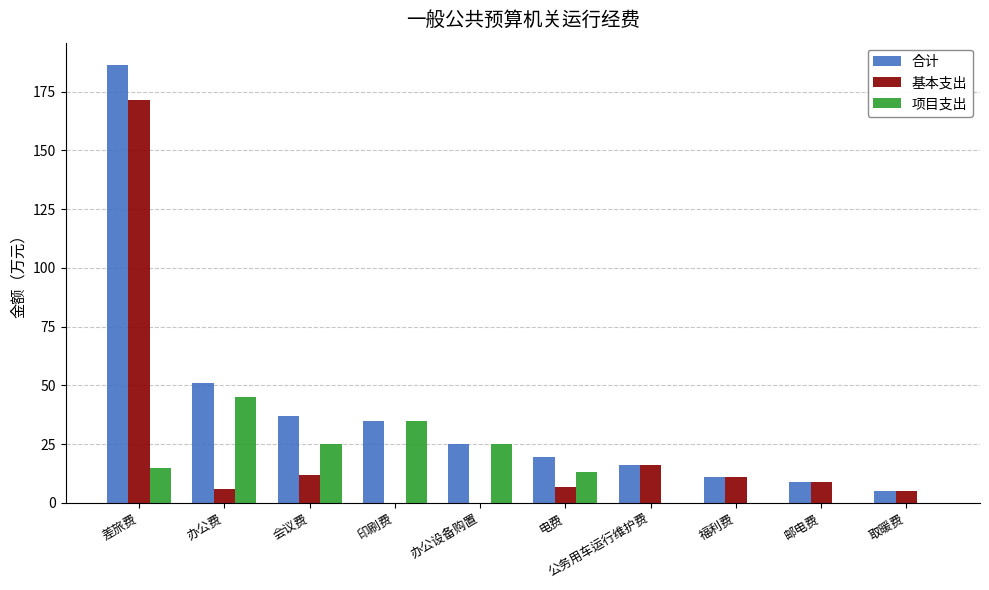

Between 差旅费 and 办公设备购置, which series saw the biggest shift?

基本支出